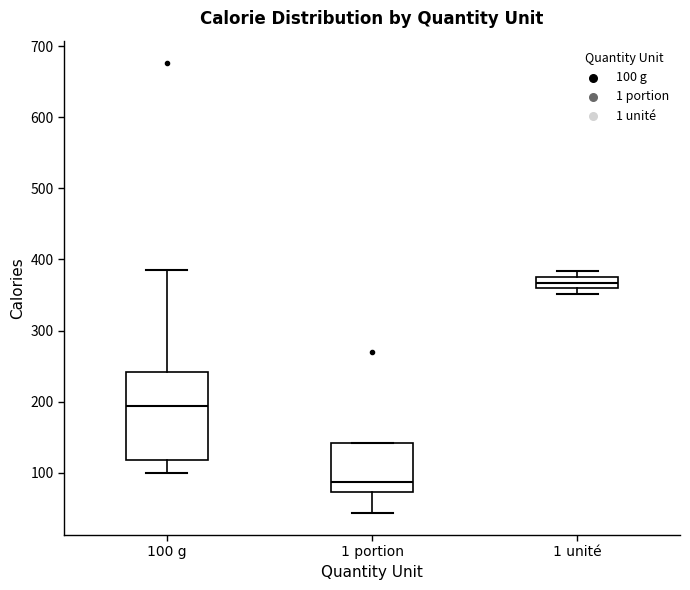

Where does the upper whisker of the box for 100 g end on the y-axis? The values are not printed on the chart, so give them approximately, as read against the axis.

390